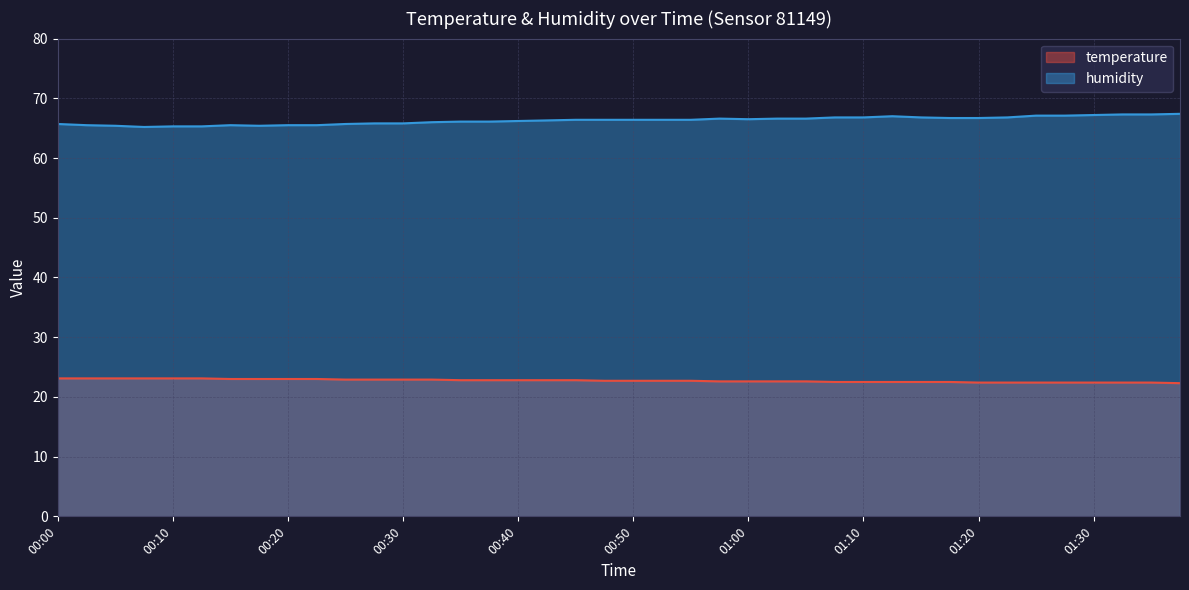

True or false: humidity and temperature cross at least once.

False